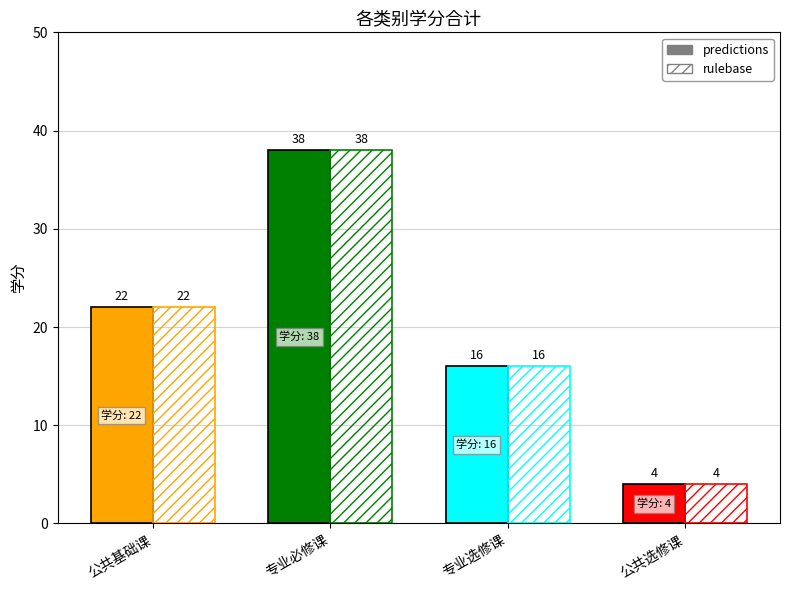

Rank the series by their maximum value, from highest to lowest.

predictions, rulebase